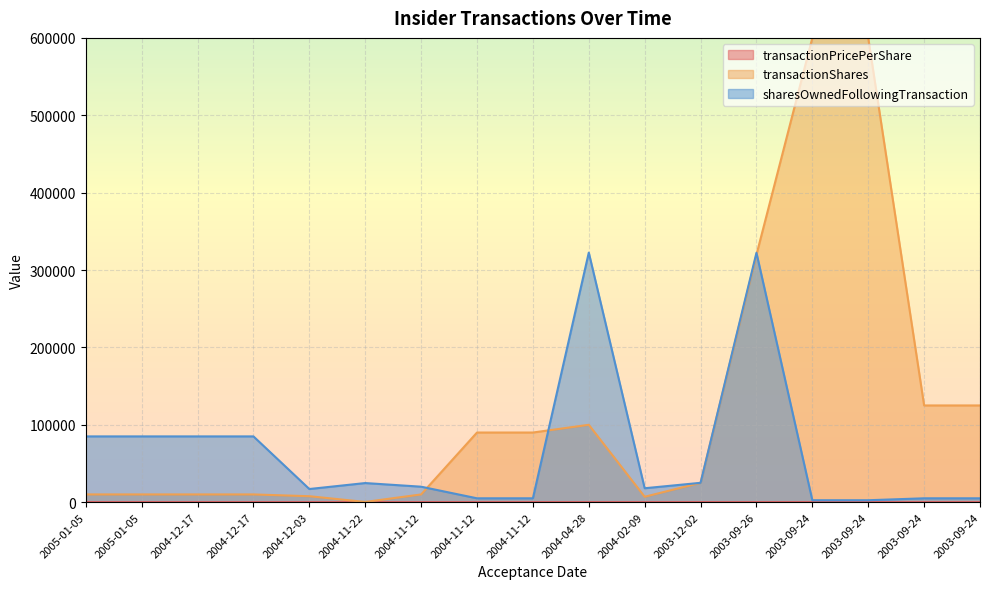

True or false: sharesOwnedFollowingTransaction and transactionShares intersect in this chart.

True